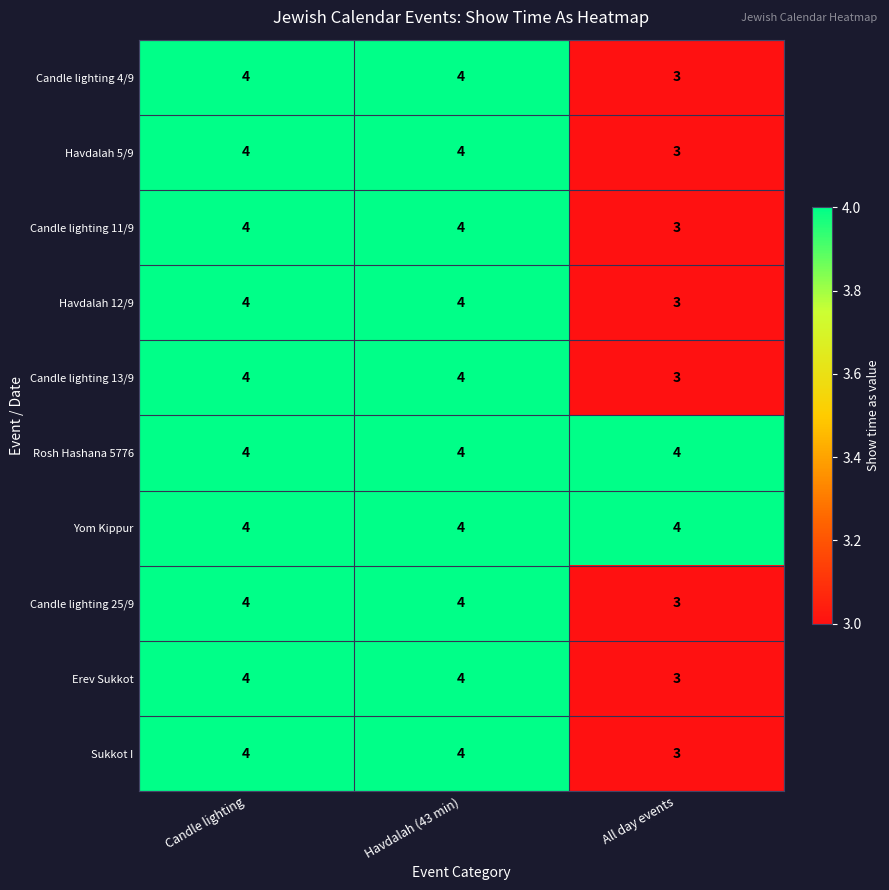

What is the greatest value displayed?

4